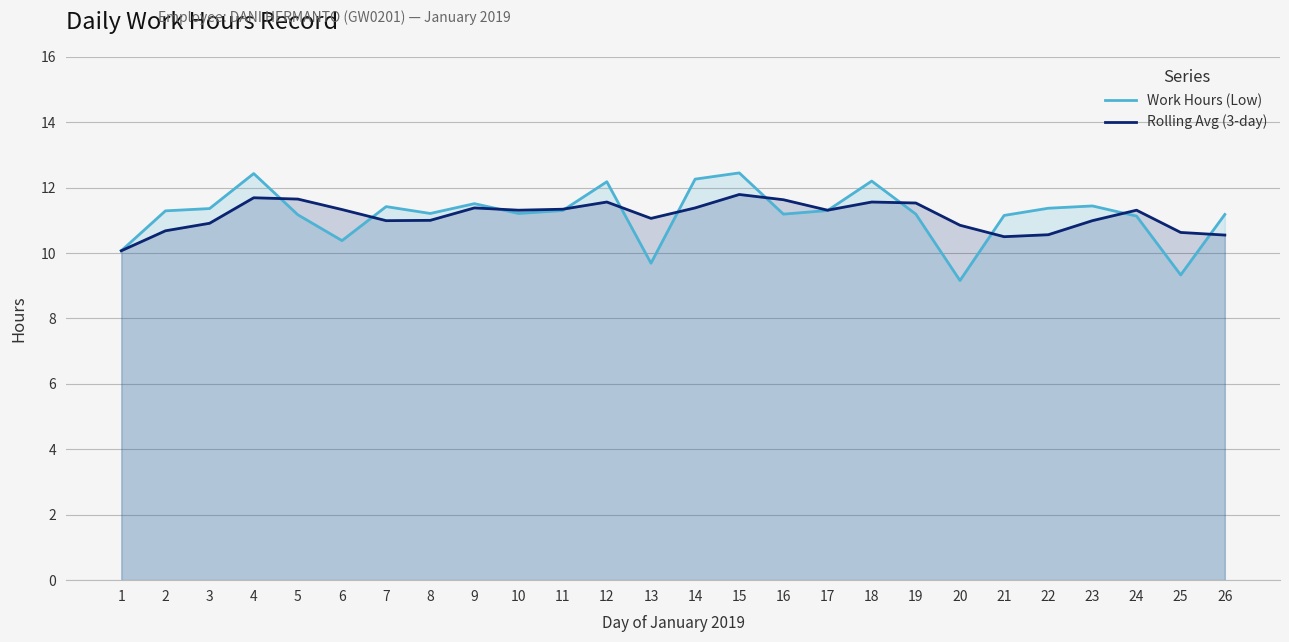

Does the chart have visible grid lines?

Yes